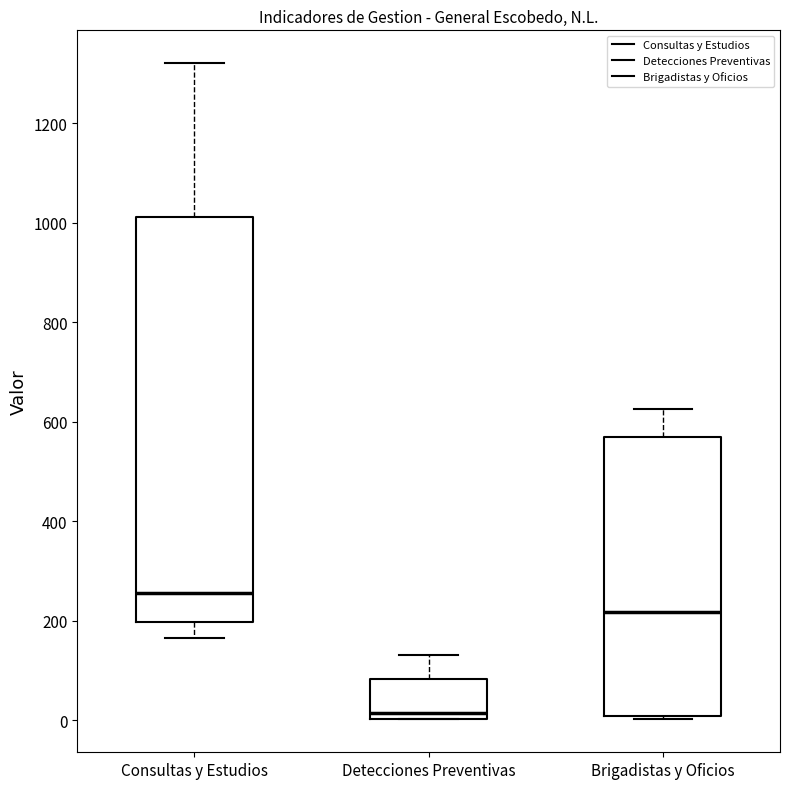

Which box has the lowest median line?

Detecciones Preventivas